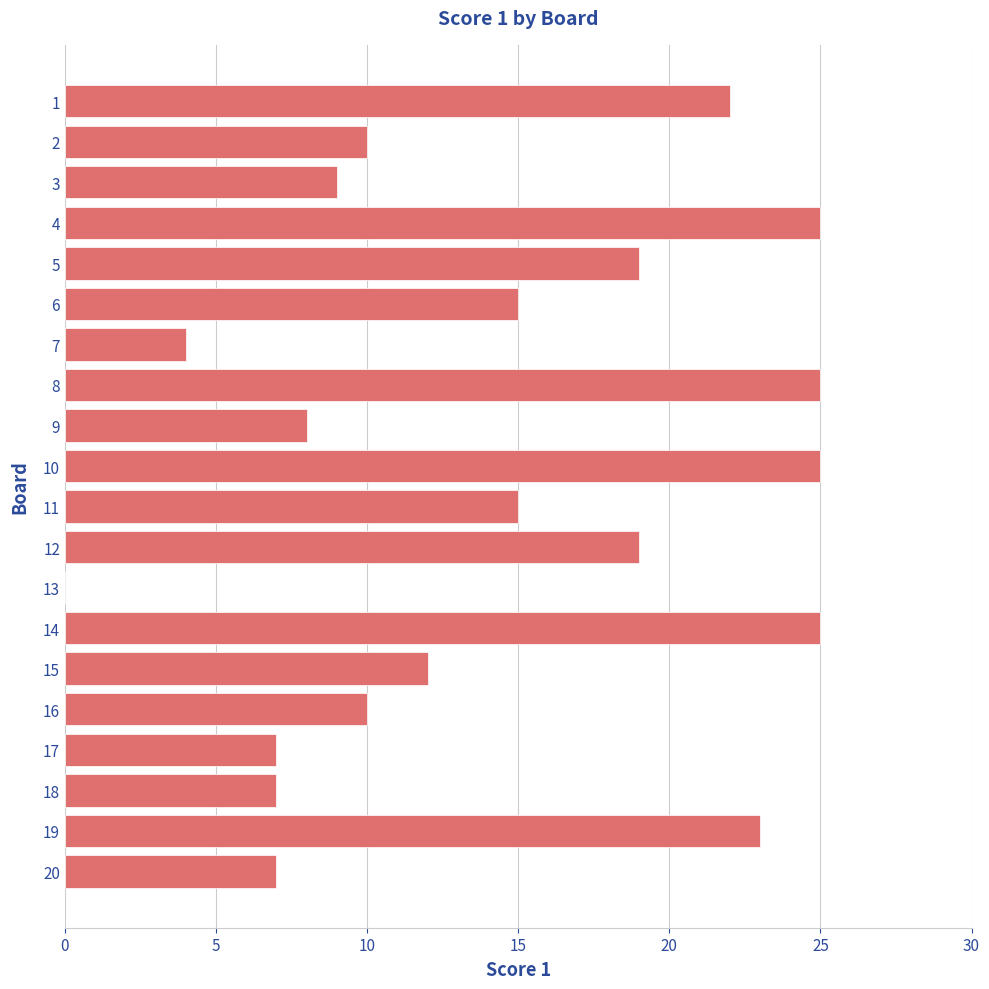

What is the sum of all values?

287